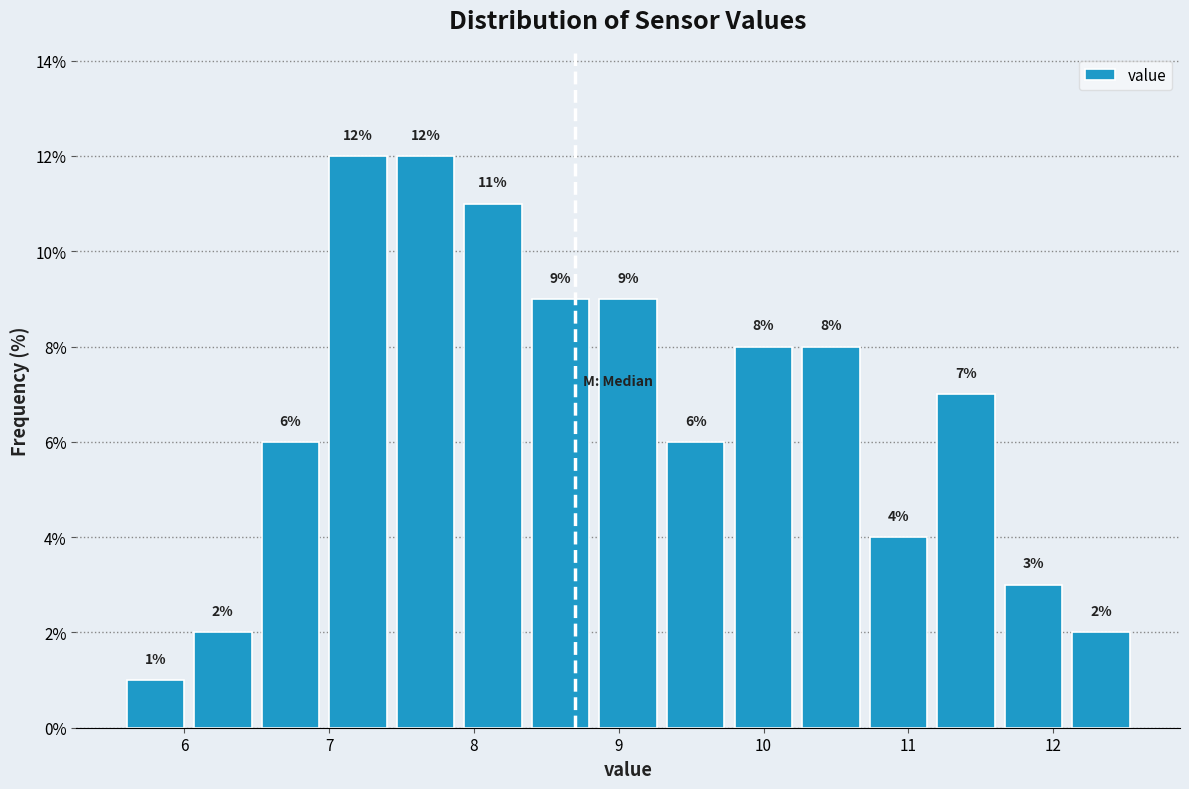

Reading left to right, list every bar in this chart as the range it spans on the x-axis followed by its height. The bar edges are not printed on the chart, so give them approximately, as read against the axis.

5.6 to 6.1: 1
6.1 to 6.5: 2
6.5 to 7.0: 6
7.0 to 7.5: 12
7.5 to 7.9: 12
7.9 to 8.4: 11
8.4 to 8.9: 9
8.9 to 9.3: 9
9.3 to 9.8: 6
9.8 to 10.3: 8
10.3 to 10.7: 8
10.7 to 11.2: 4
11.2 to 11.7: 7
11.7 to 12.1: 3
12.1 to 12.6: 2